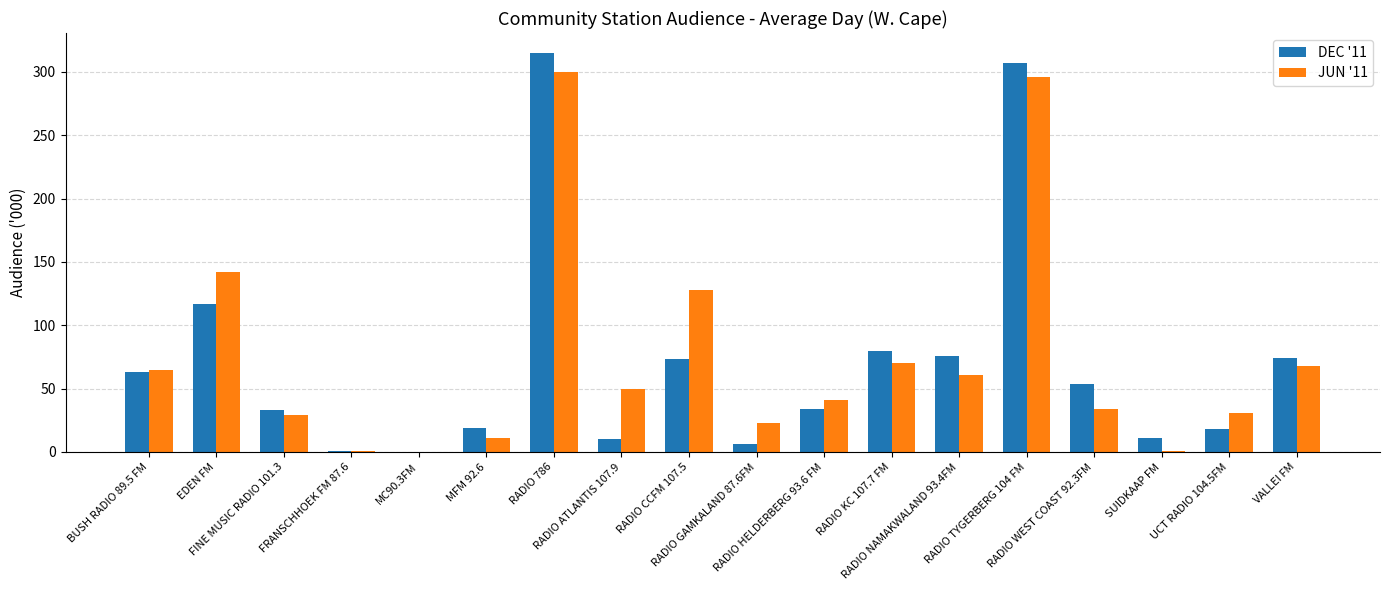

What is the maximum value shown in the chart?

315